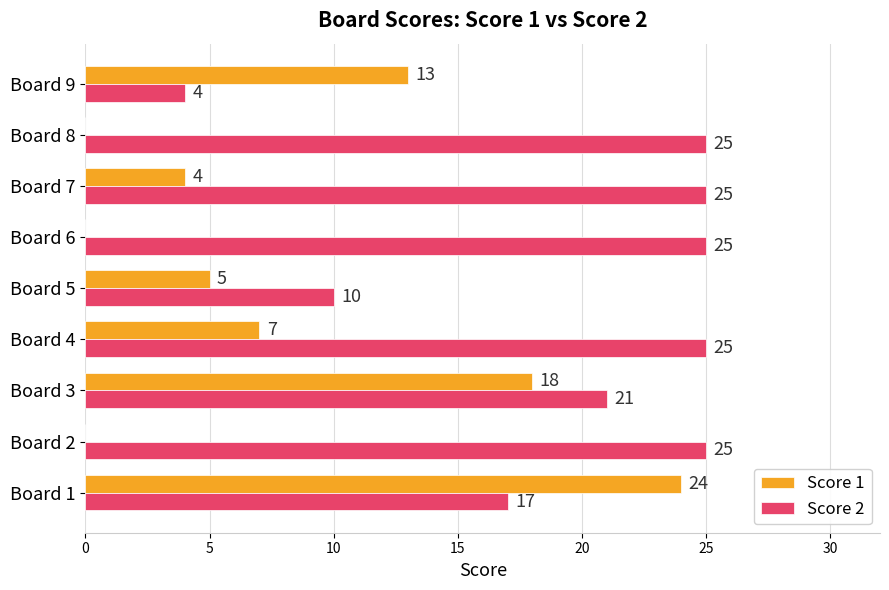

What is the sum of all Score 2 values?

177